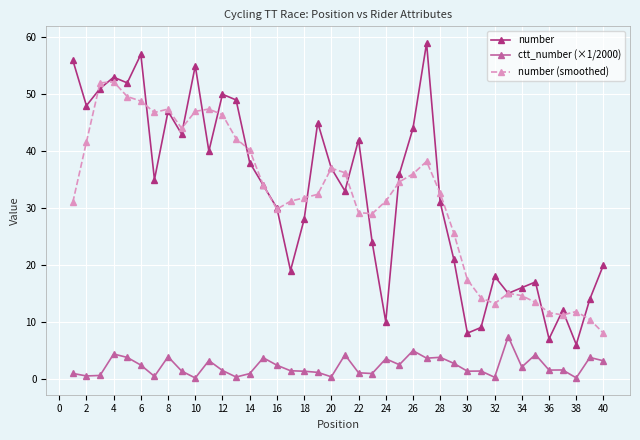

What is the value of the number point at the 2nd from the left?

48.0